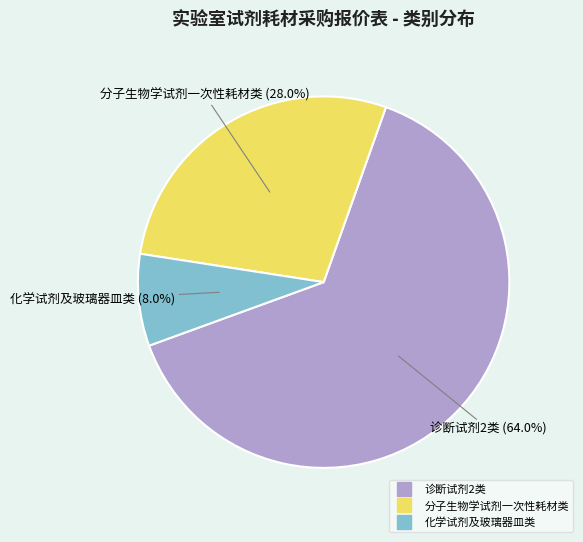

How many segments does this pie chart have?

3